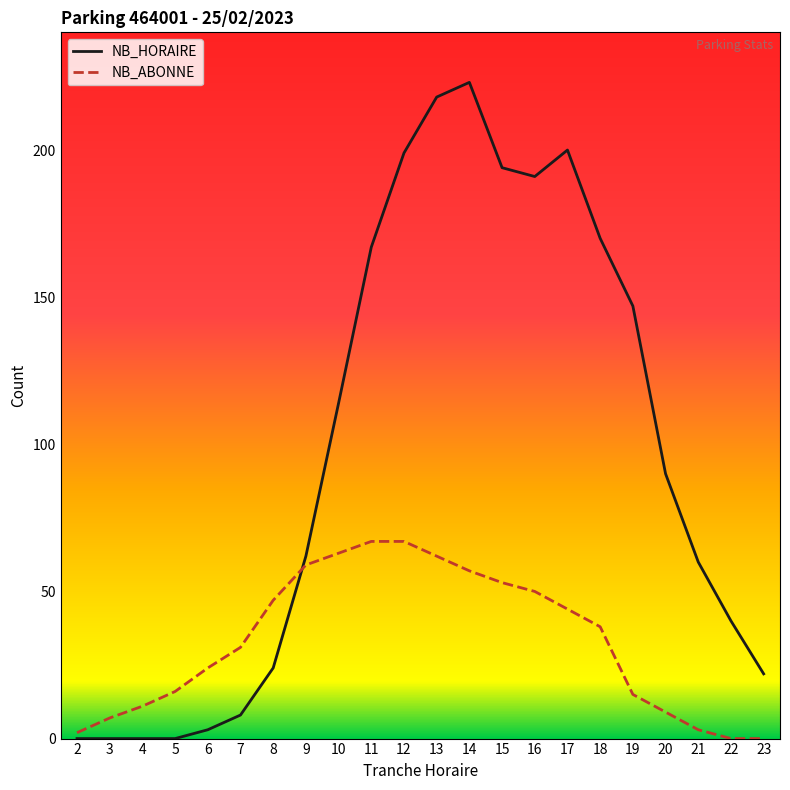

What is the spread (max minus min) of values at 15?

141